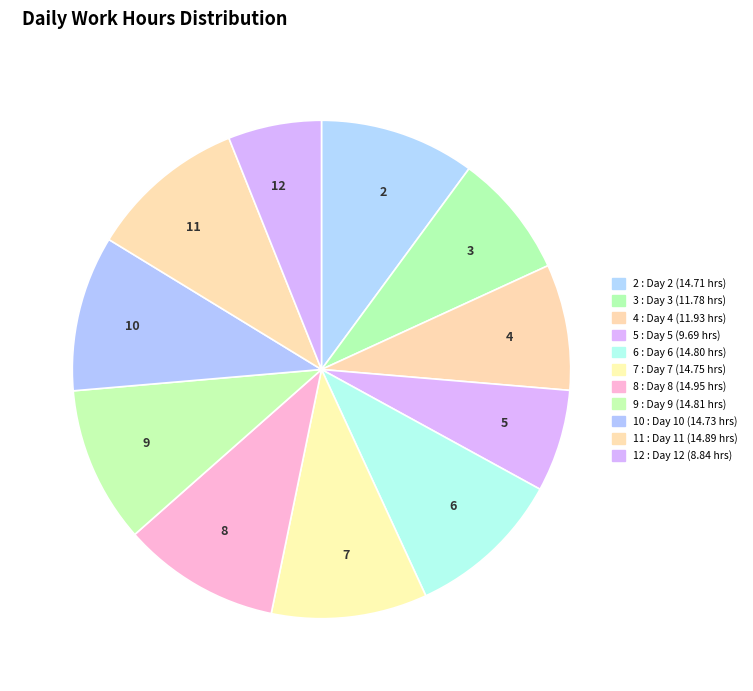

Which category has the smallest portion of the pie?

12